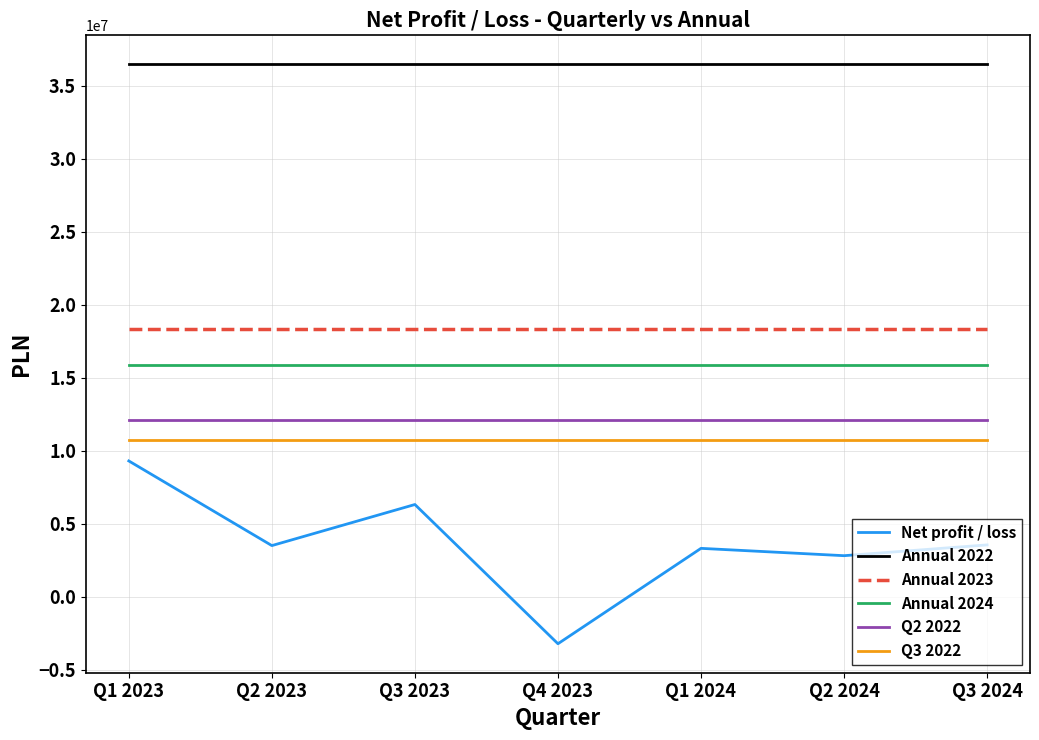

True or false: Net profit / loss and Q2 2022 intersect in this chart.

False